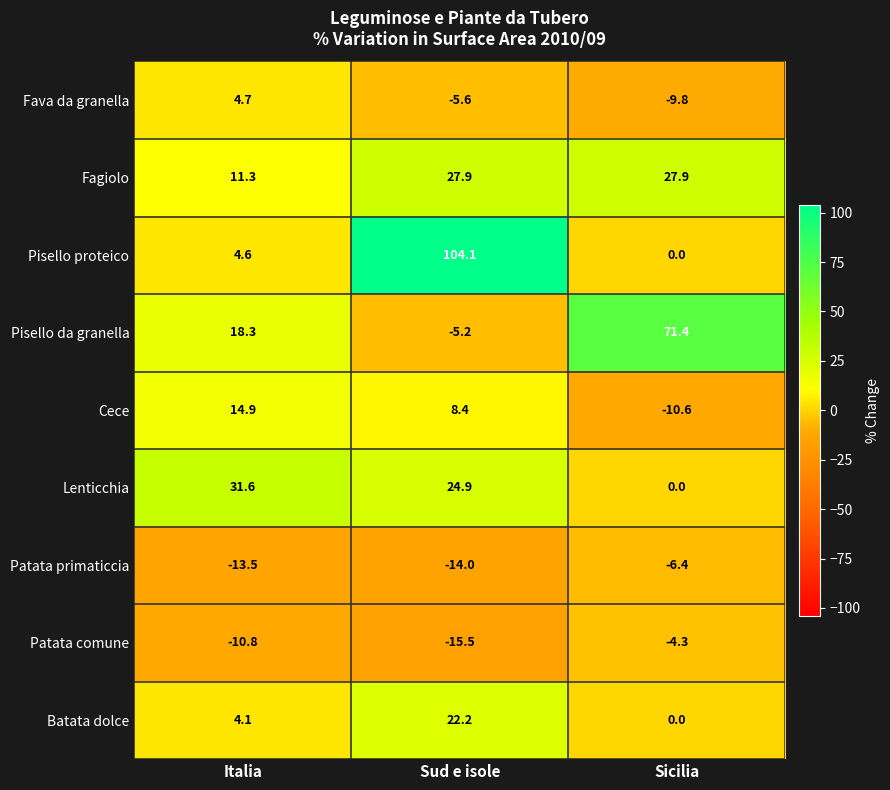

Rank the series by their maximum value, from highest to lowest.

Pisello proteico, Pisello da granella, Lenticchia, Fagiolo, Batata dolce, Cece, Fava da granella, Patata comune, Patata primaticcia